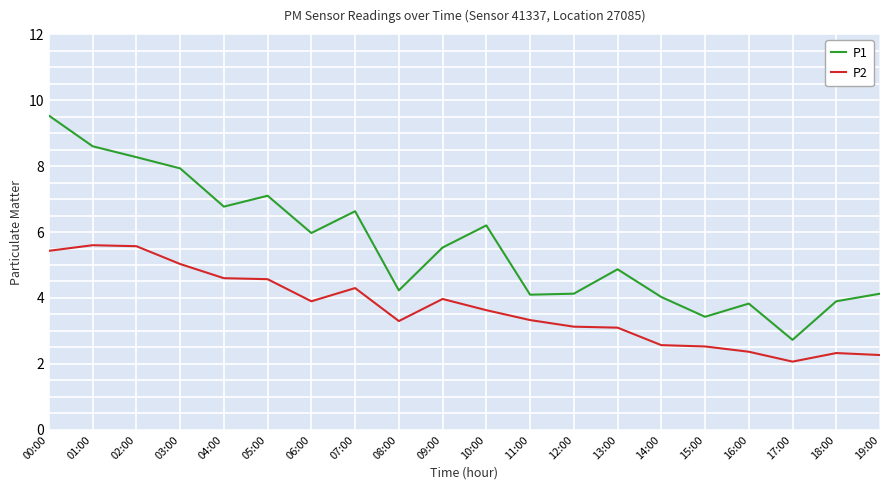

True or false: P2 and P1 intersect in this chart.

False